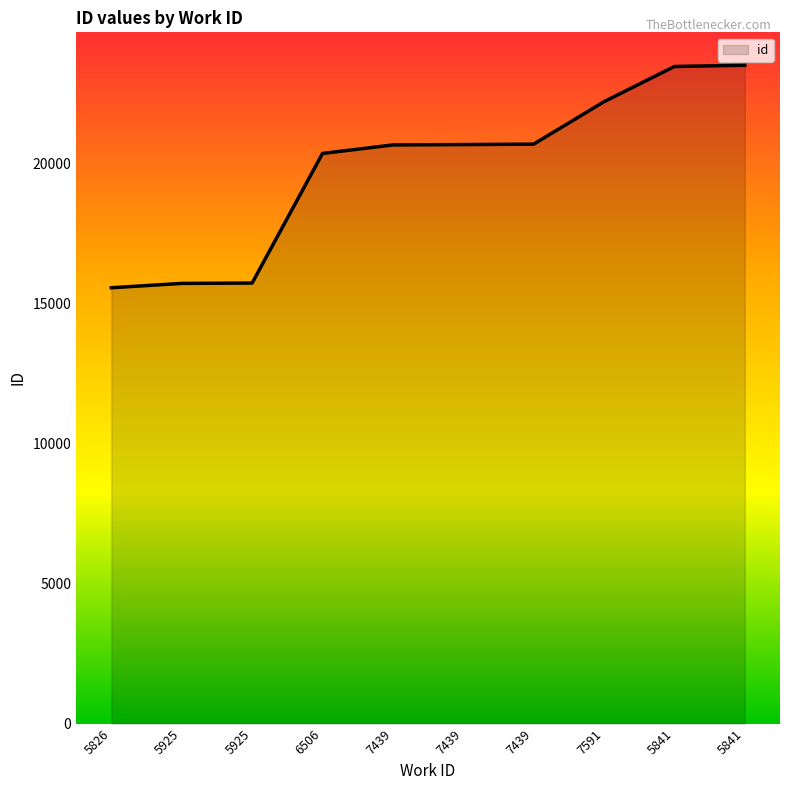

Is this an area chart (filled region under the line)?

Yes